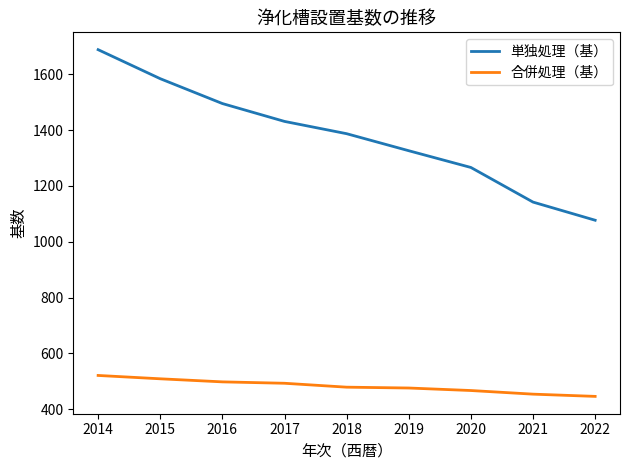

How many values in the 単独処理（基） series are below 1387?

4